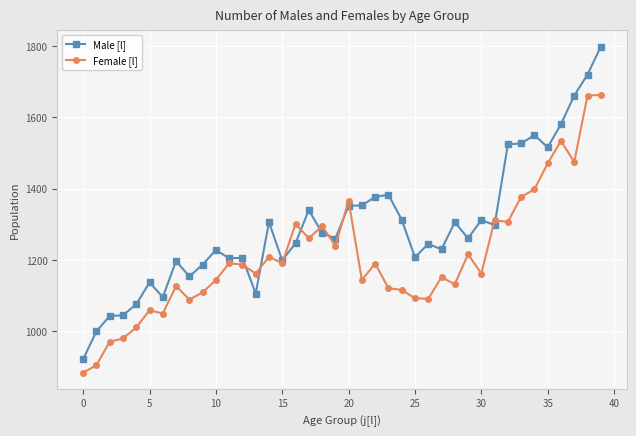

What is the average value of the Female [l] series?

1209